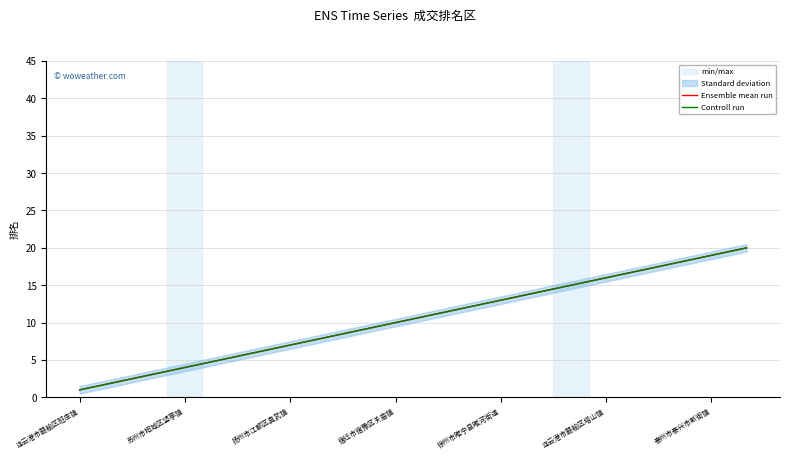

Is it true that Ensemble mean run equals 7 at 14?

False